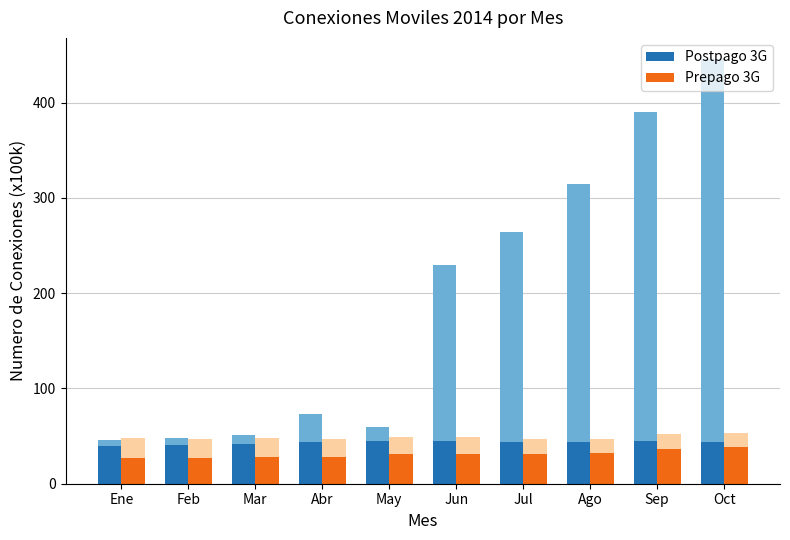

What is the difference between the highest and lowest values at Ene?

12.8